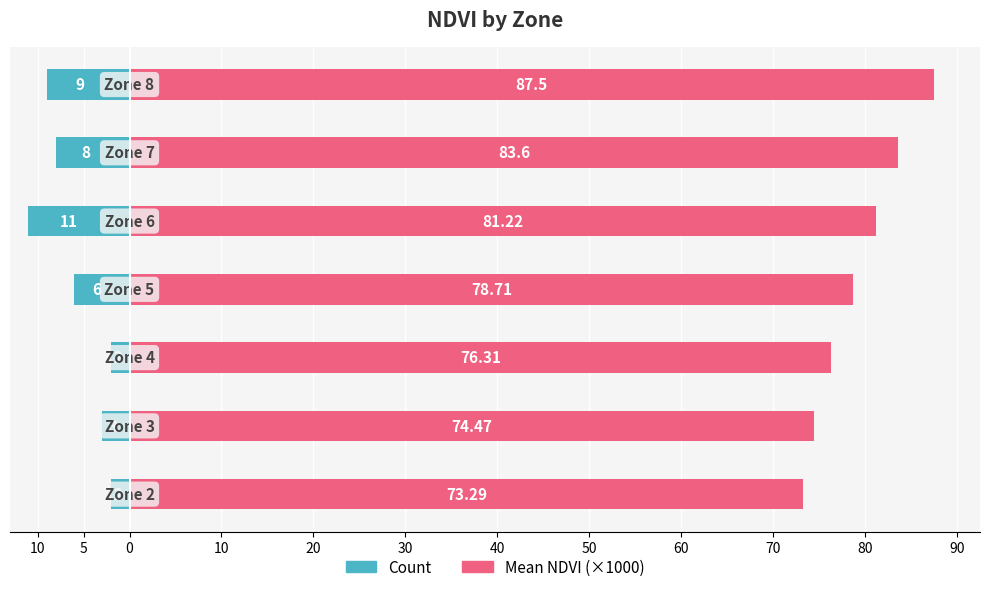

How many data points in Mean NDVI (×1000) are less than 78?

3